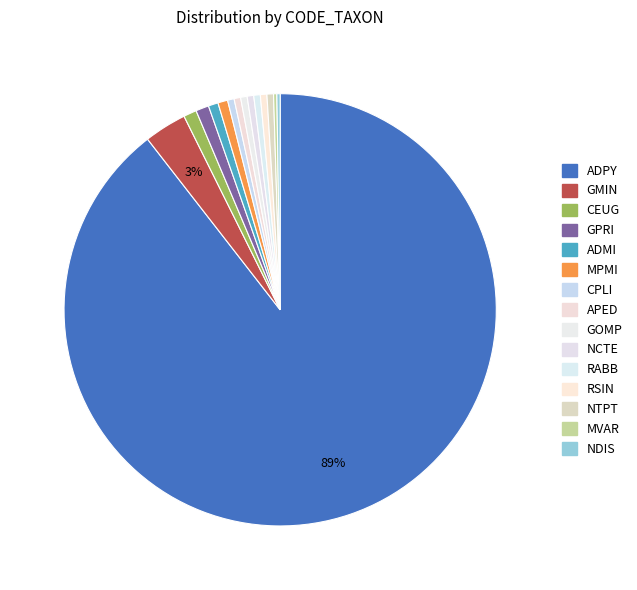

Combined, what portion of the pie is GPRI and APED?

1.5%